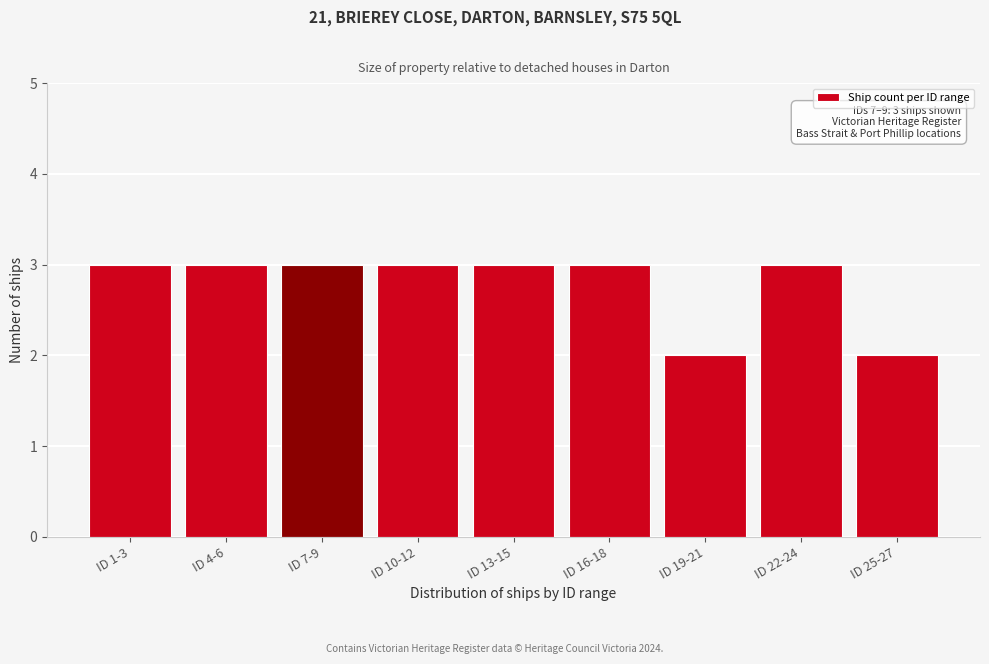

Reading left to right, what are all the values shown in this chart?

3	3	3	3	3	3	2	3	2